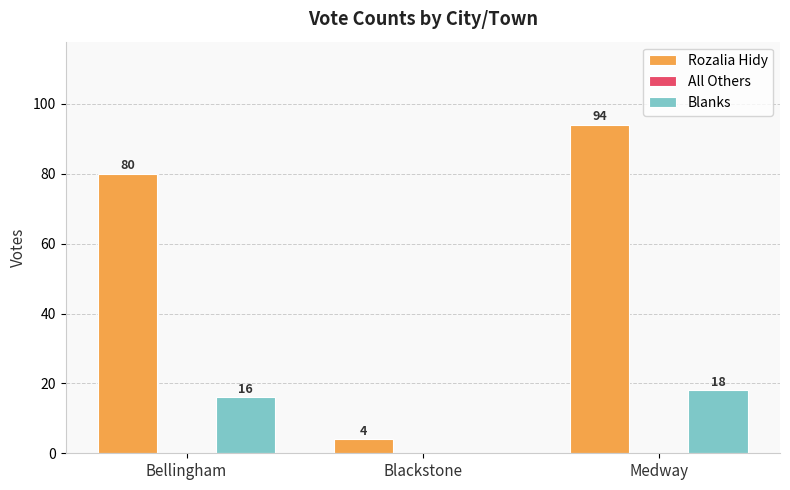

The Blanks series shows -7 at Blackstone. True or false?

False